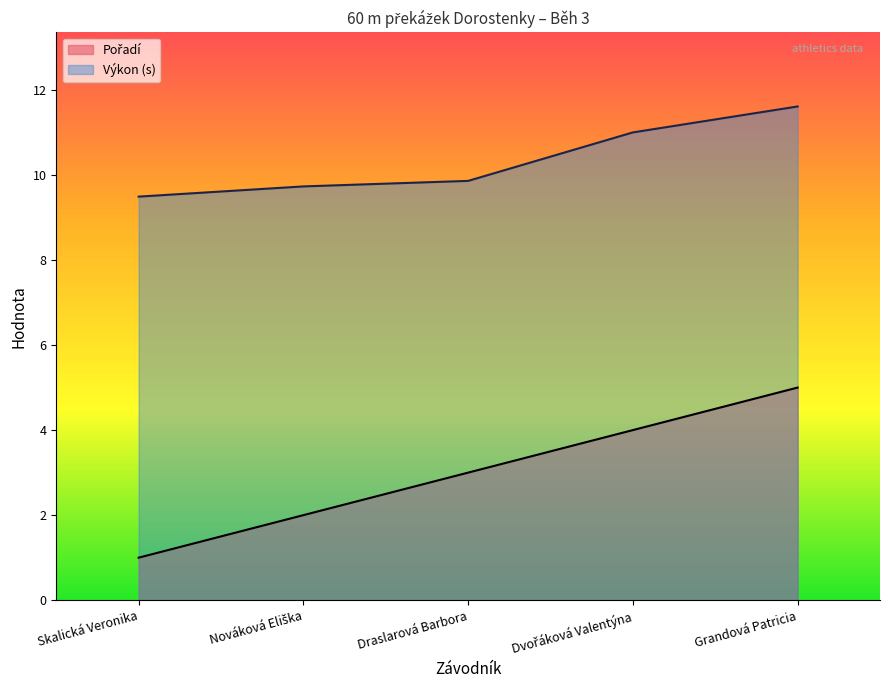

What is the greatest value displayed?

11.6